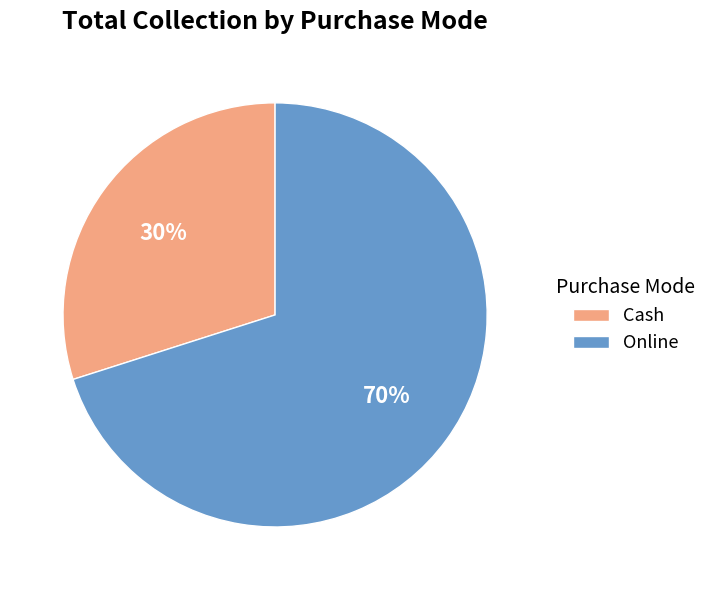

Which slice is the largest?

Online